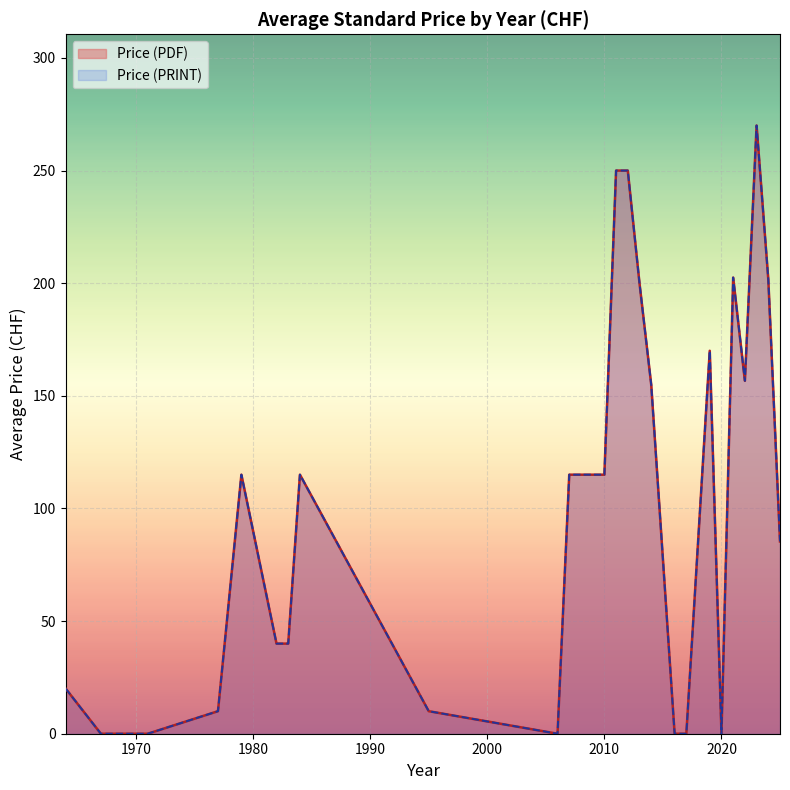

What are all the series names shown in the legend?

Price (PDF), Price (PRINT)